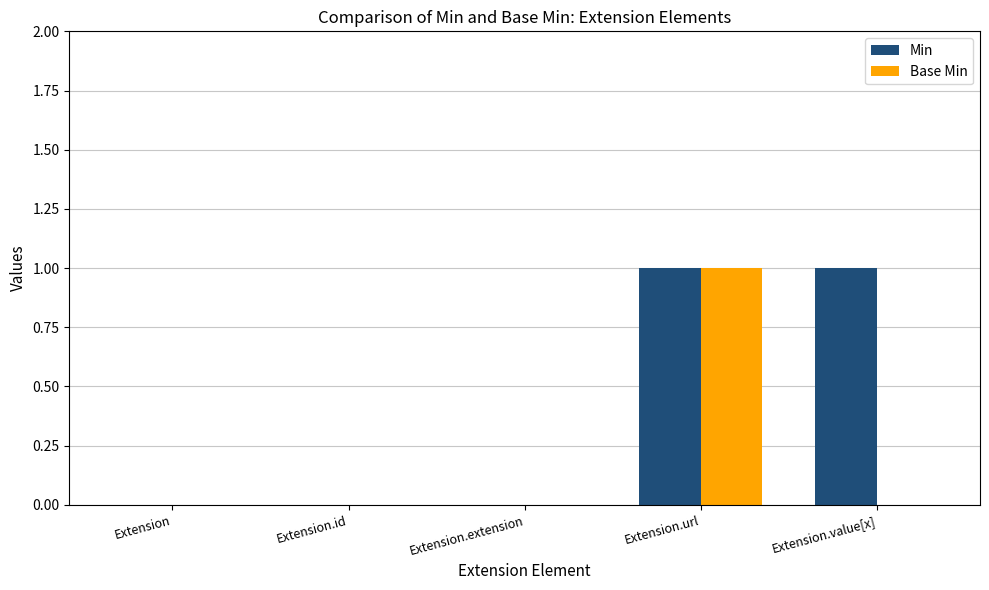

Are the bars grouped side by side (vs. stacked)?

Yes